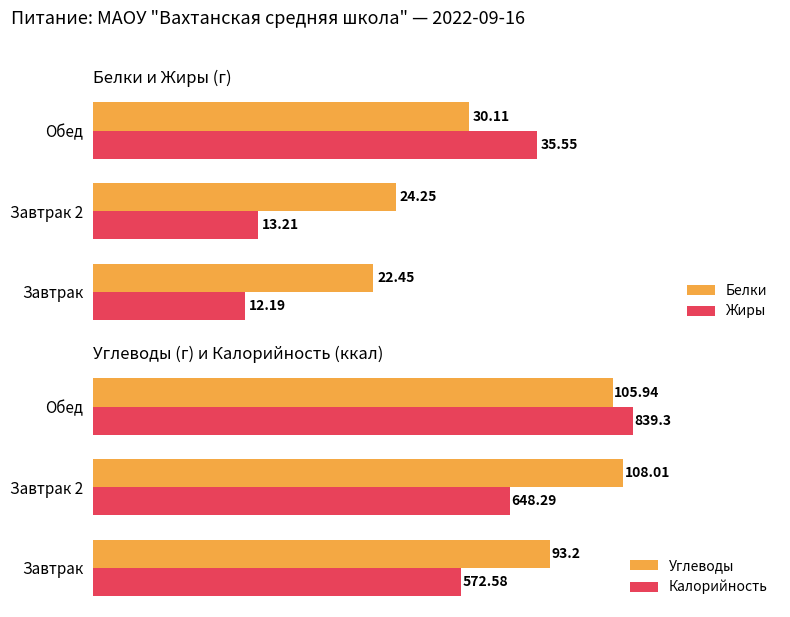

What is the minimum value shown in the chart?

12.2